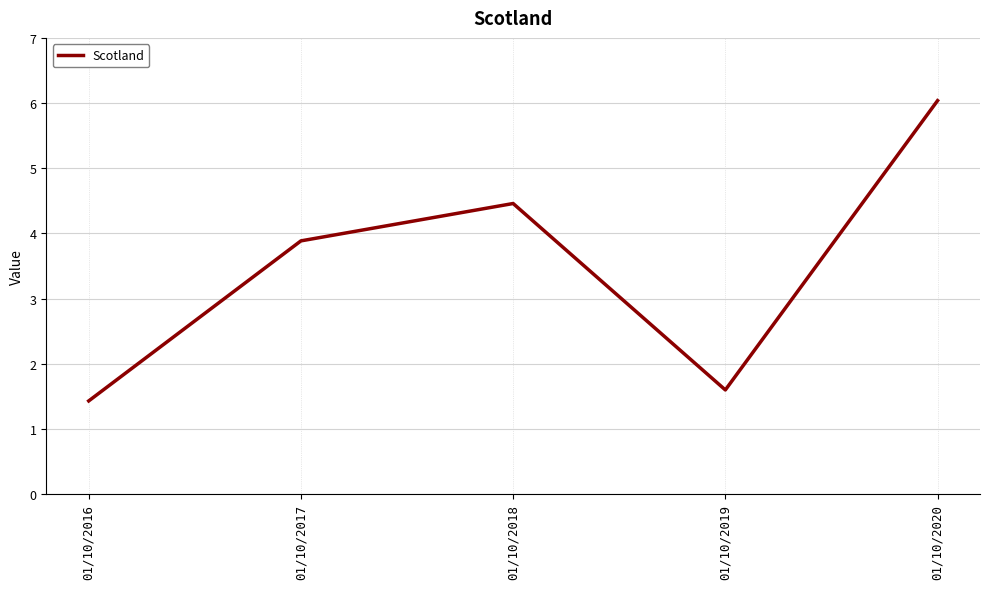

Reading left to right, list all the values displayed in this chart.

01/10/2016=1.4	01/10/2017=3.9	01/10/2018=4.5	01/10/2019=1.6	01/10/2020=6.0